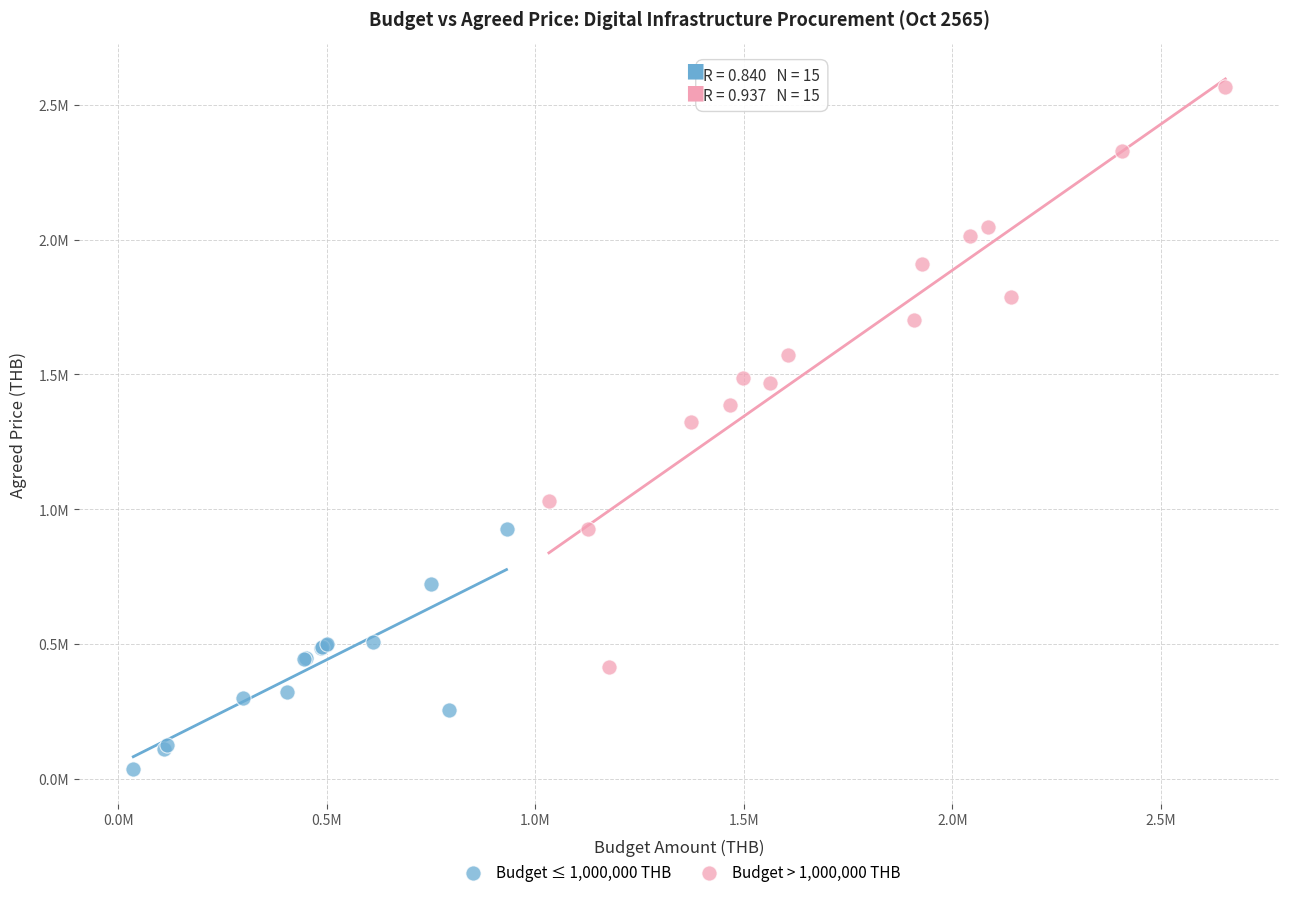

Which series contains the lowest Y value?

Budget ≤ 1,000,000 THB